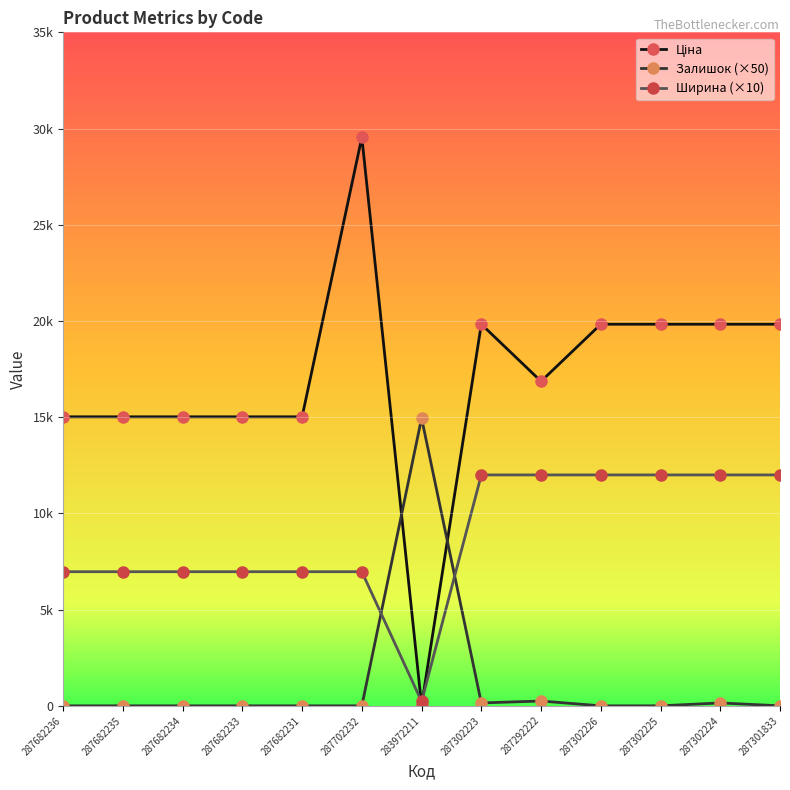

What is the label of the 8th point from the right?

287702232